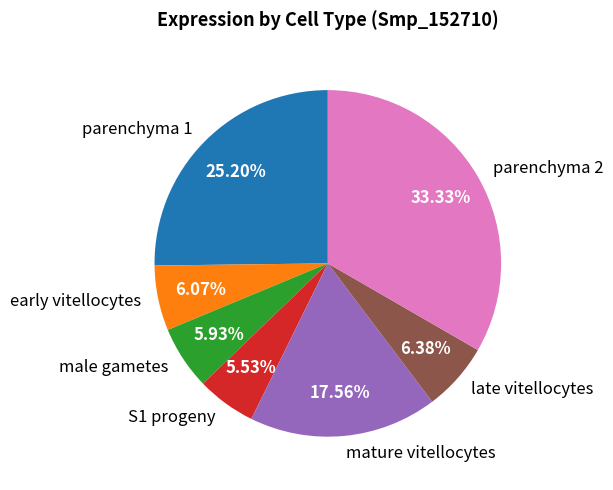

Is parenchyma 2 the majority of the pie?

No